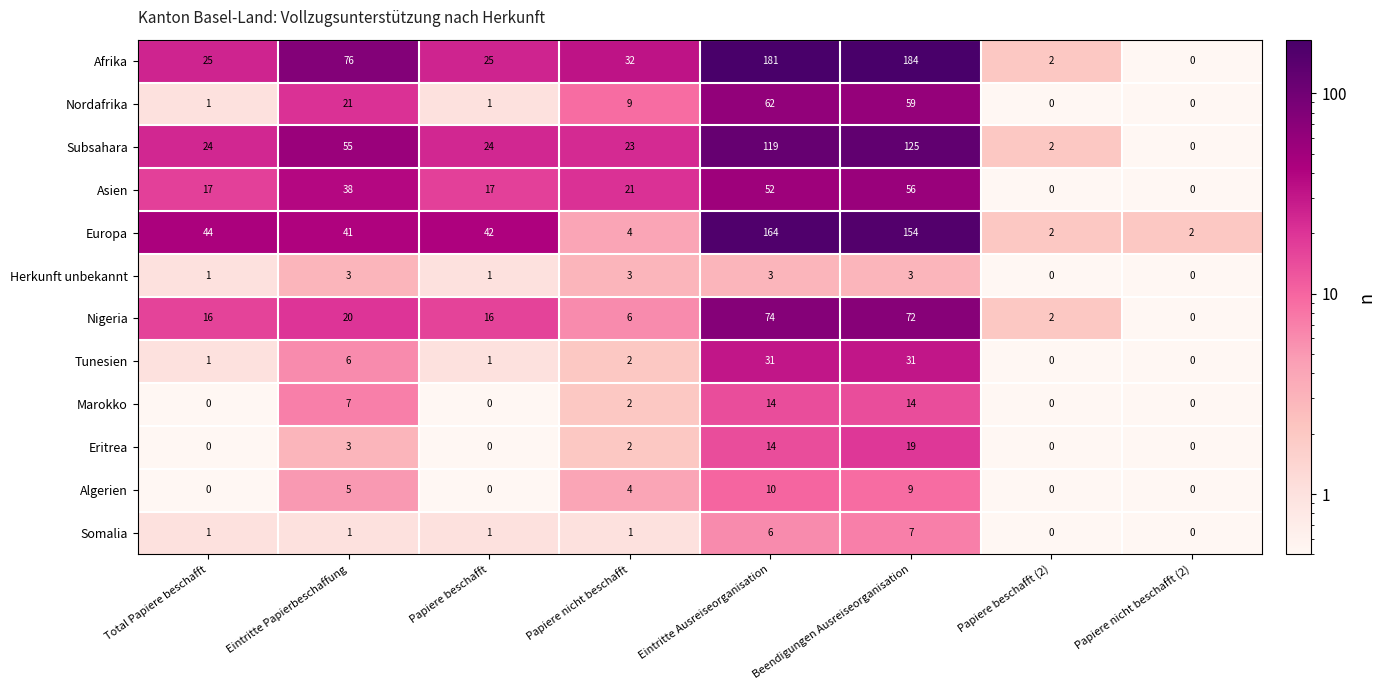

The value of Tunesien at Eintritte Ausreiseorganisation is 31. True or false?

True